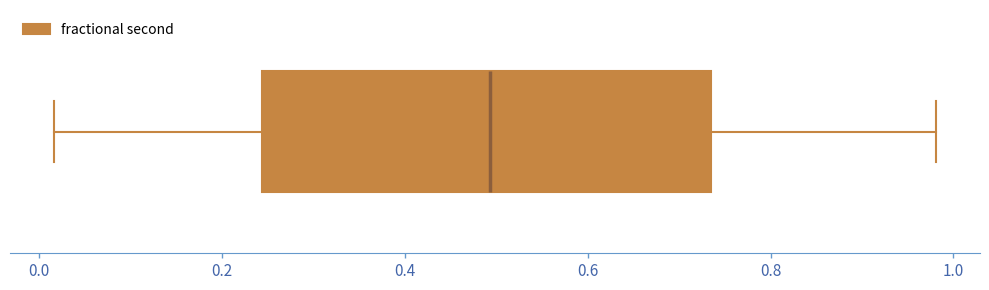

Transcribe this box plot: give where the median line is, the range the box spans, and where the two whiskers end, as read against the x-axis. The values are not printed on the chart, so give them approximately, as read against the axis.

median 0.50, box 0.24 to 0.74, whiskers 0.02 to 0.98